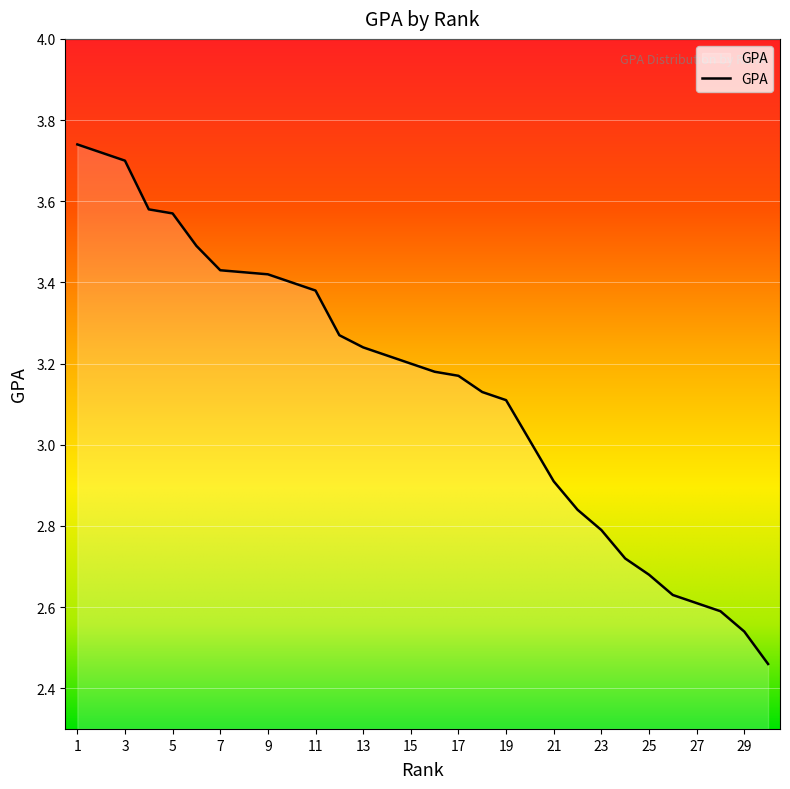

Which label corresponds to the largest value in the chart?

1